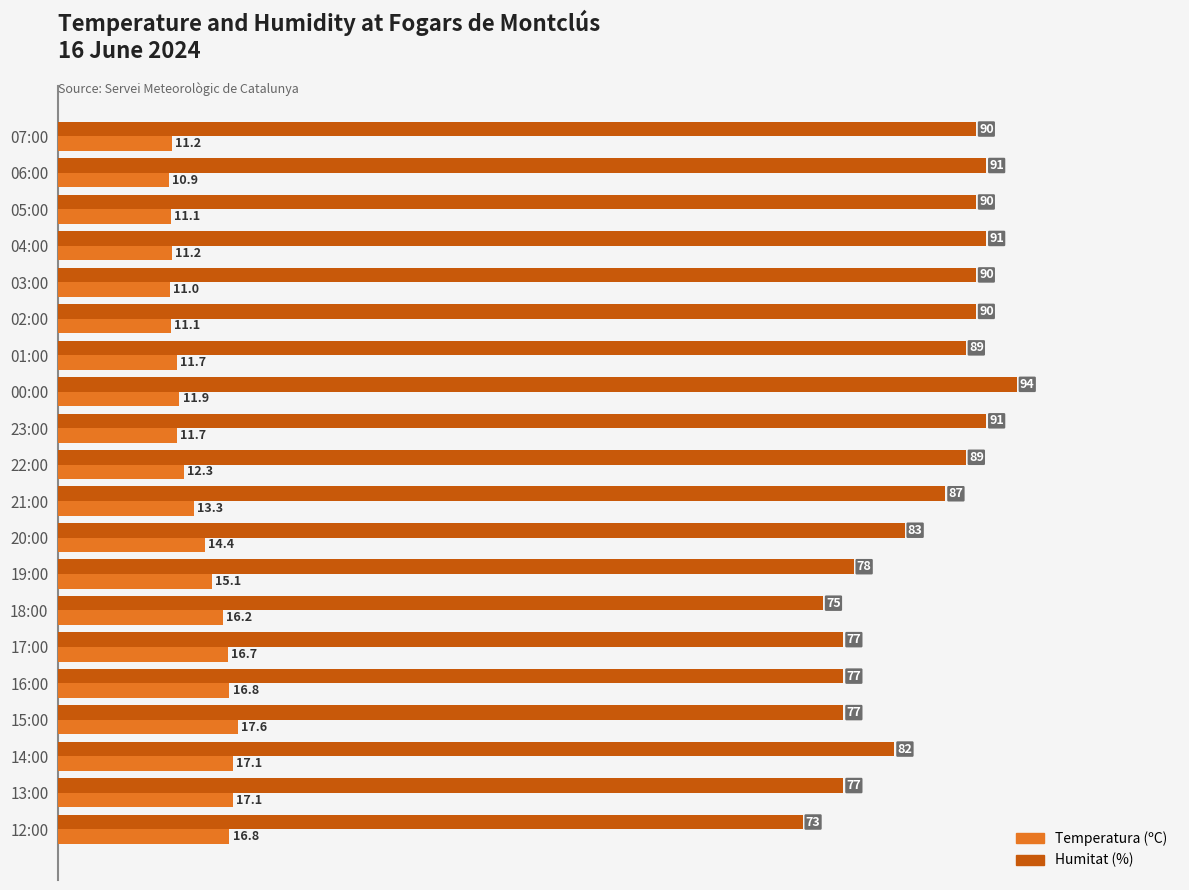

What are all the series names shown in the legend?

Temperatura (ºC), Humitat (%)